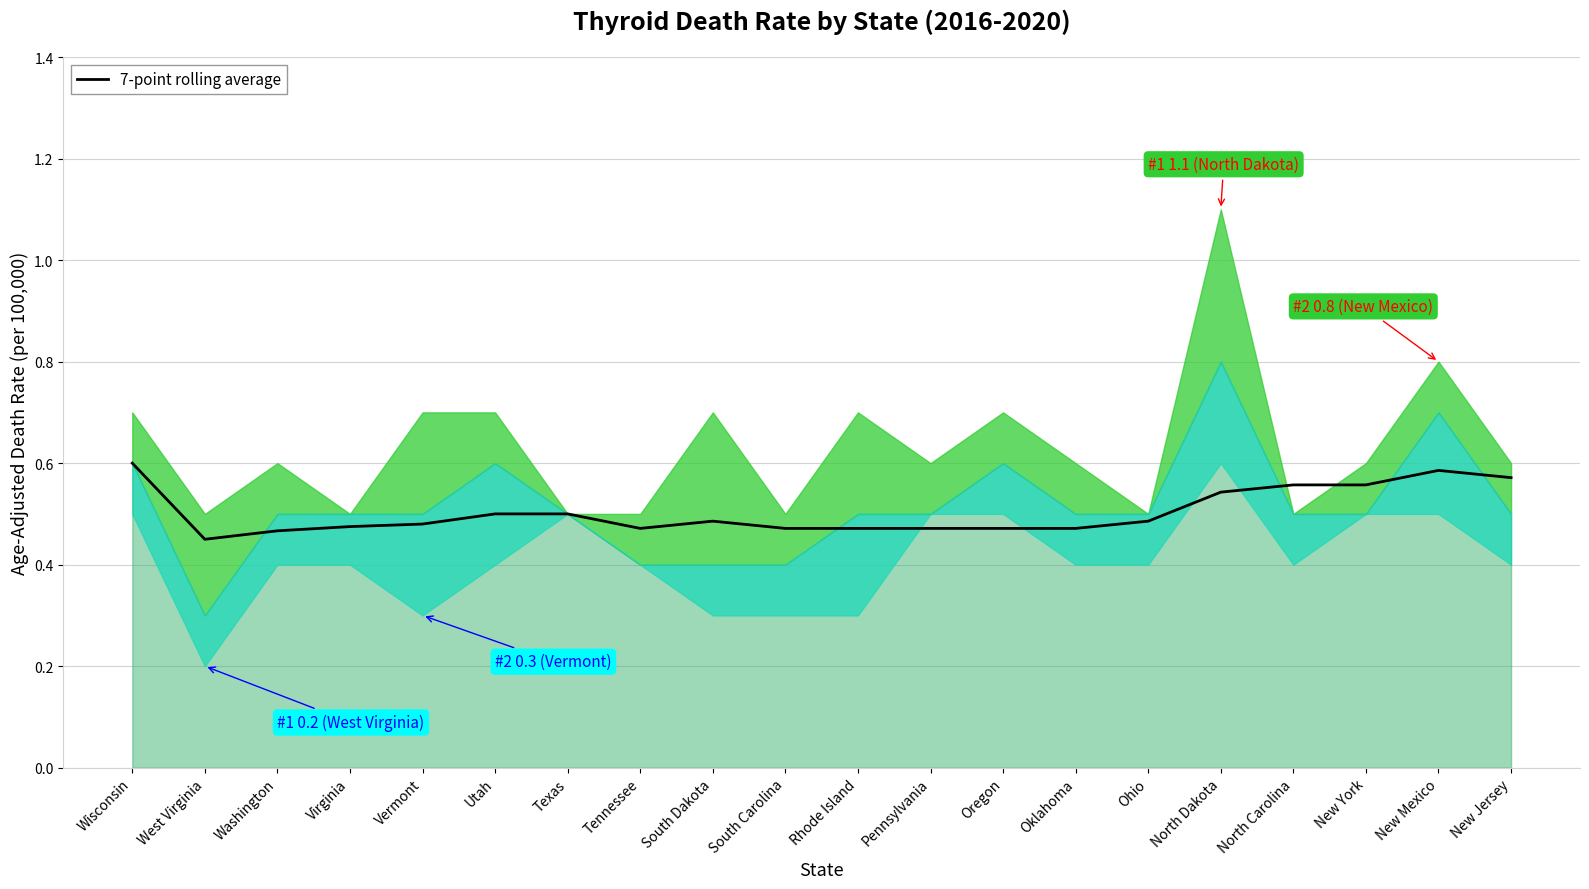

Read the value at South Carolina.

0.5